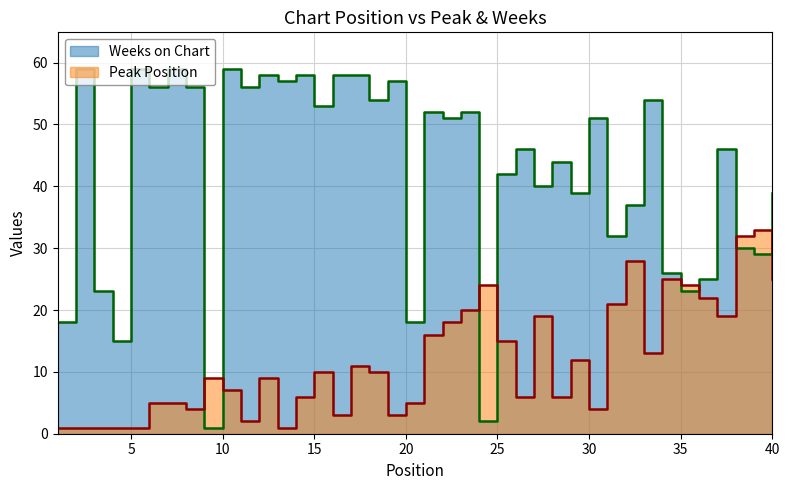

What are all the series names shown in the legend?

Peak Position, Weeks on Chart